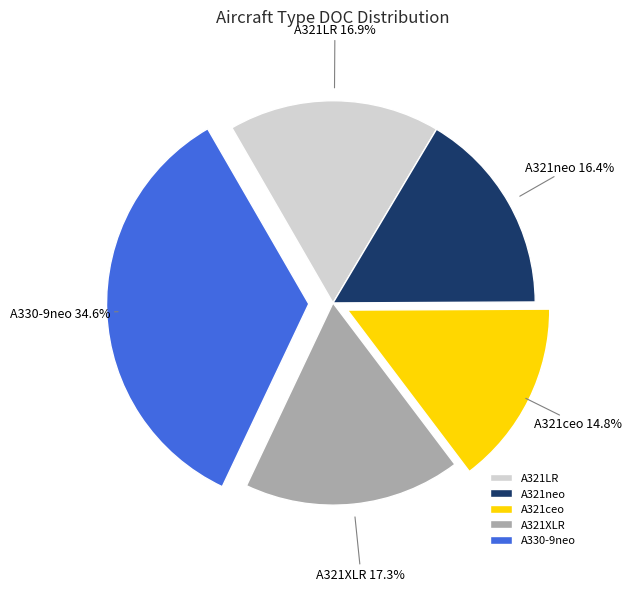

Approximately how many times larger is the value at A321XLR compared to A321LR?

1.0